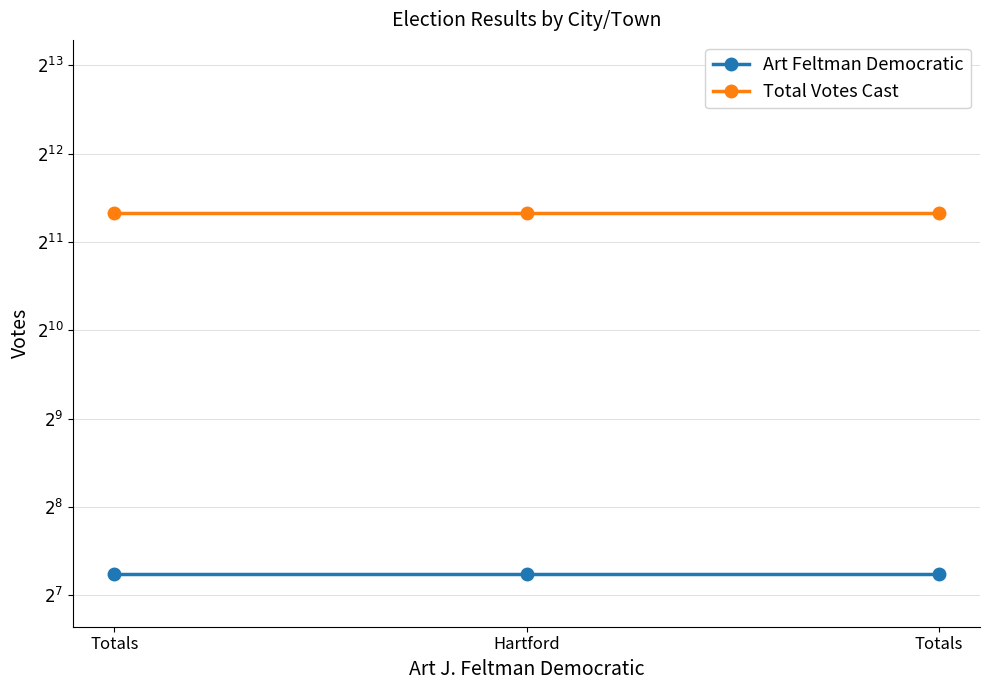

At Totals, list the series in order from smallest to largest.

Art Feltman Democratic, Total Votes Cast